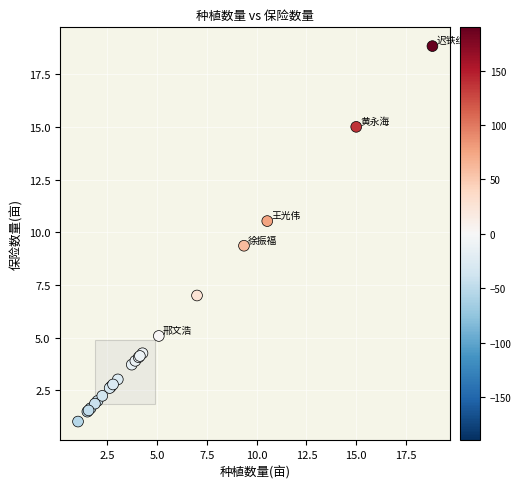

What Y value in the scatter plot is closest to 9?

9.4